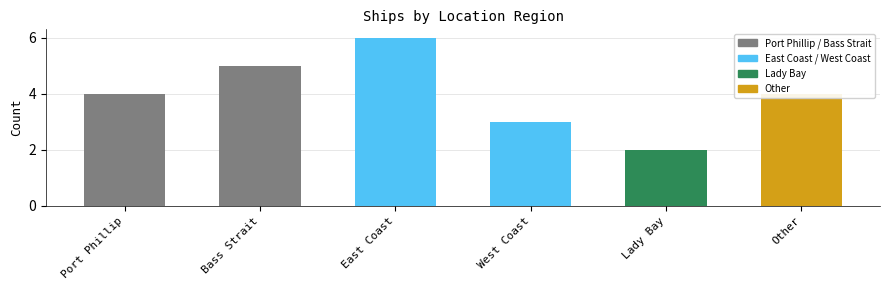

True or false: Port Phillip / Bass Strait has a value of 2 at Bass Strait.

False